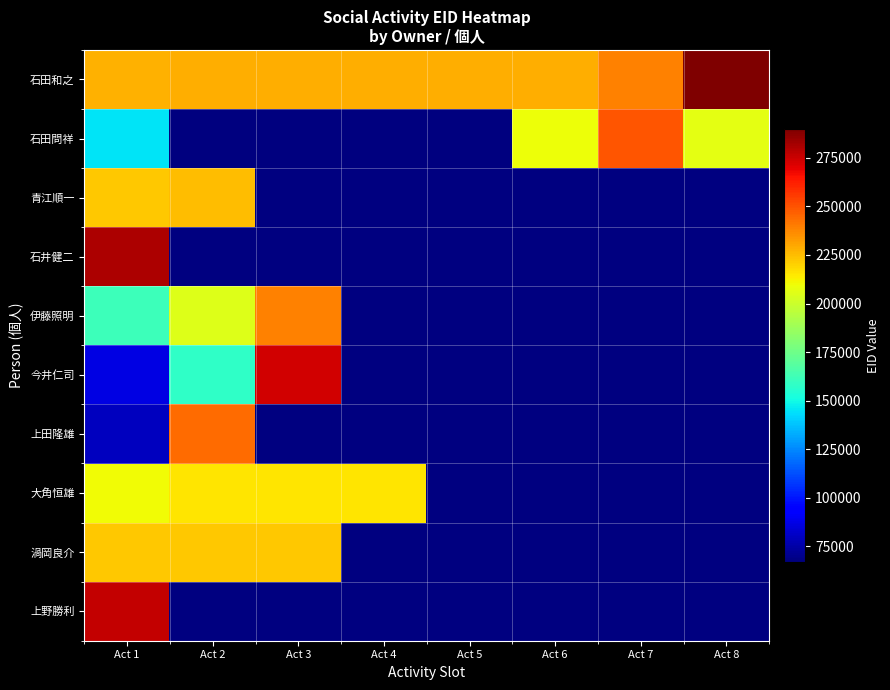

What is the spread (max minus min) of values at Act 2?

177395.0